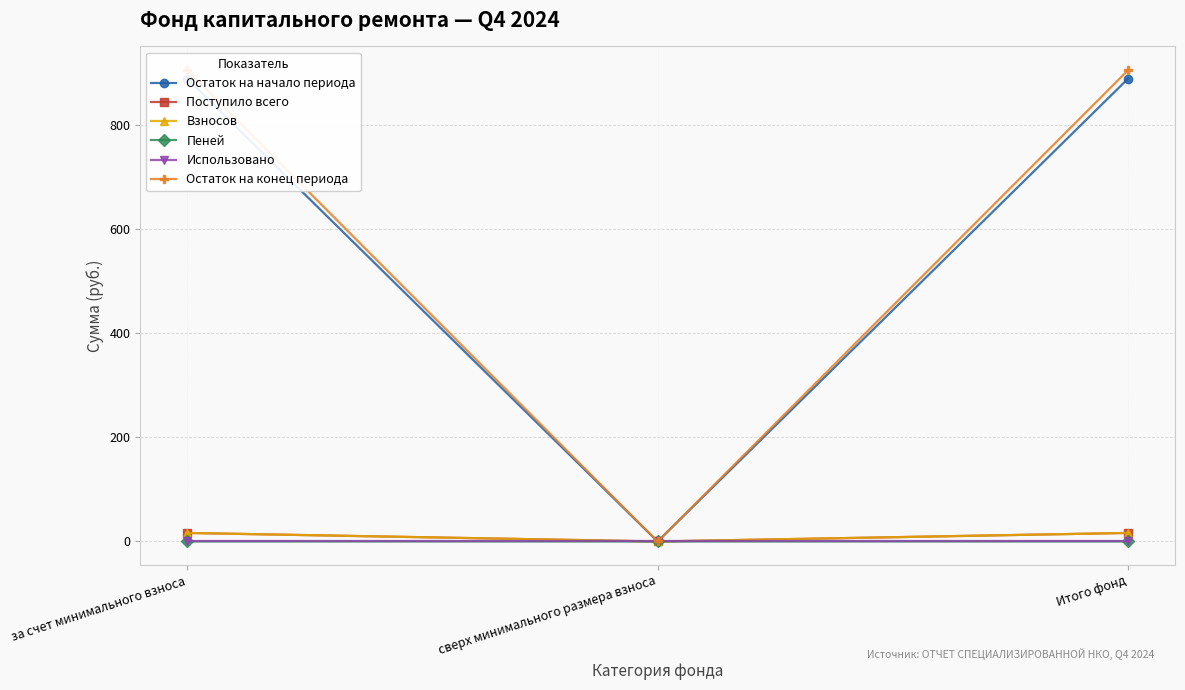

What is the difference between the Взносов values at сверх минимального размера взноса and Итого фонд?

16.4